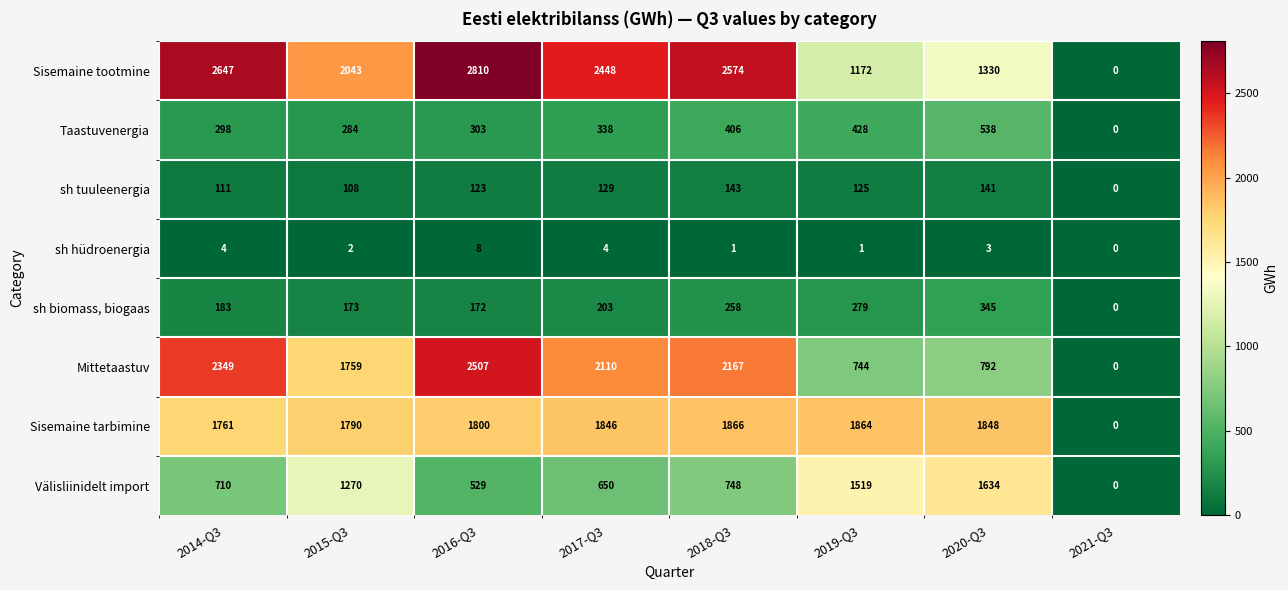

At which label is Välisliinidelt import closest to 817?

2018-Q3